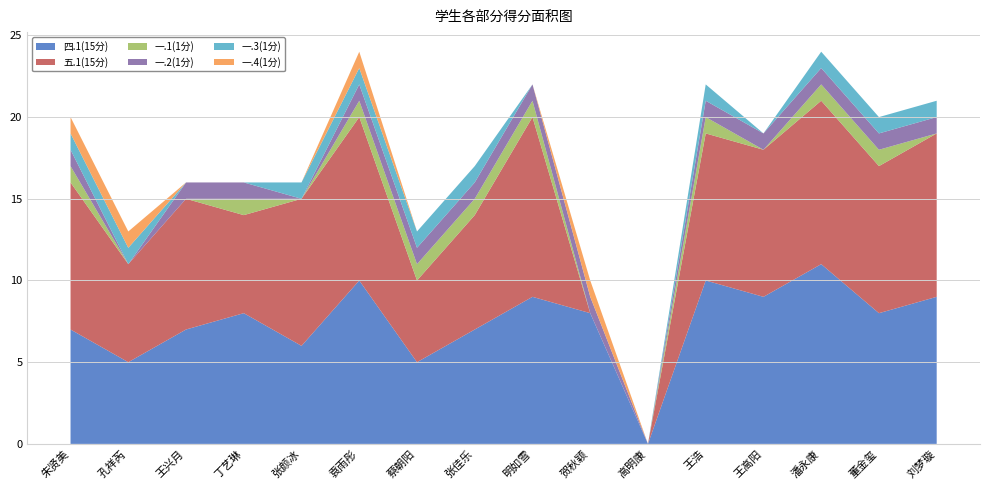

Reading right to left, extract all data points from this chart.

四.1(15分): 刘梦璇=9	董金玺=8	潘永康=11	王高阳=9	王浩=10	高明康=0	贺秋颖=8	明如雪=9	张佳乐=7	蔡朝阳=5	袁雨彤=10	张颜冰=6	丁艺琳=8	王兴月=7	孔祥芮=5	朱贤美=7
五.1(15分): 刘梦璇=10	董金玺=9	潘永康=10	王高阳=9	王浩=9	高明康=0	贺秋颖=0	明如雪=11	张佳乐=7	蔡朝阳=5	袁雨彤=10	张颜冰=9	丁艺琳=6	王兴月=8	孔祥芮=6	朱贤美=9
一.1(1分): 刘梦璇=0	董金玺=1	潘永康=1	王高阳=0	王浩=1	高明康=0	贺秋颖=0	明如雪=1	张佳乐=1	蔡朝阳=1	袁雨彤=1	张颜冰=0	丁艺琳=1	王兴月=0	孔祥芮=0	朱贤美=1
一.2(1分): 刘梦璇=1	董金玺=1	潘永康=1	王高阳=1	王浩=1	高明康=0	贺秋颖=1	明如雪=1	张佳乐=1	蔡朝阳=1	袁雨彤=1	张颜冰=0	丁艺琳=1	王兴月=1	孔祥芮=0	朱贤美=1
一.3(1分): 刘梦璇=1	董金玺=1	潘永康=1	王高阳=0	王浩=1	高明康=0	贺秋颖=0	明如雪=0	张佳乐=1	蔡朝阳=1	袁雨彤=1	张颜冰=1	丁艺琳=0	王兴月=0	孔祥芮=1	朱贤美=1
一.4(1分): 刘梦璇=0	董金玺=0	潘永康=0	王高阳=0	王浩=0	高明康=0	贺秋颖=1	明如雪=0	张佳乐=0	蔡朝阳=0	袁雨彤=1	张颜冰=0	丁艺琳=0	王兴月=0	孔祥芮=1	朱贤美=1